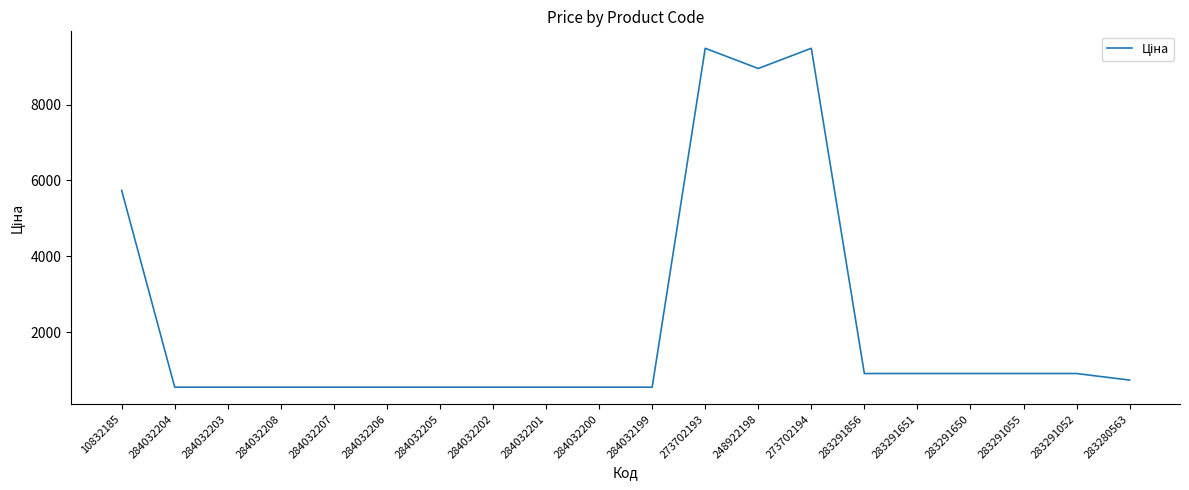

How many values are below 732?

10